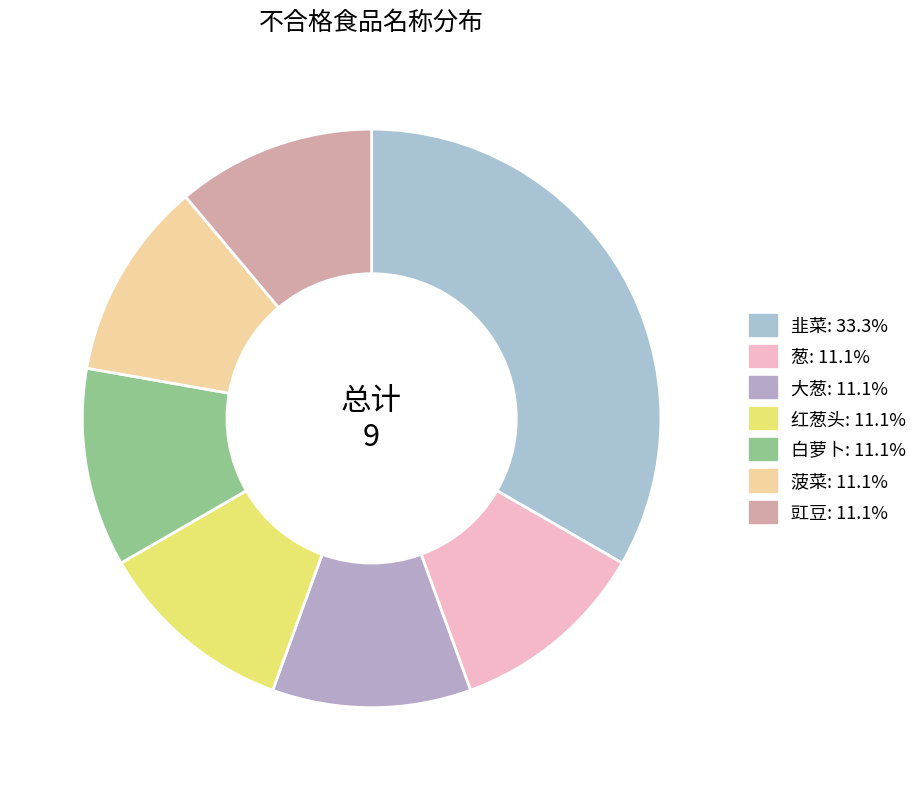

To the nearest percent, what is the combined percentage of 大葱 and 豇豆?

22%